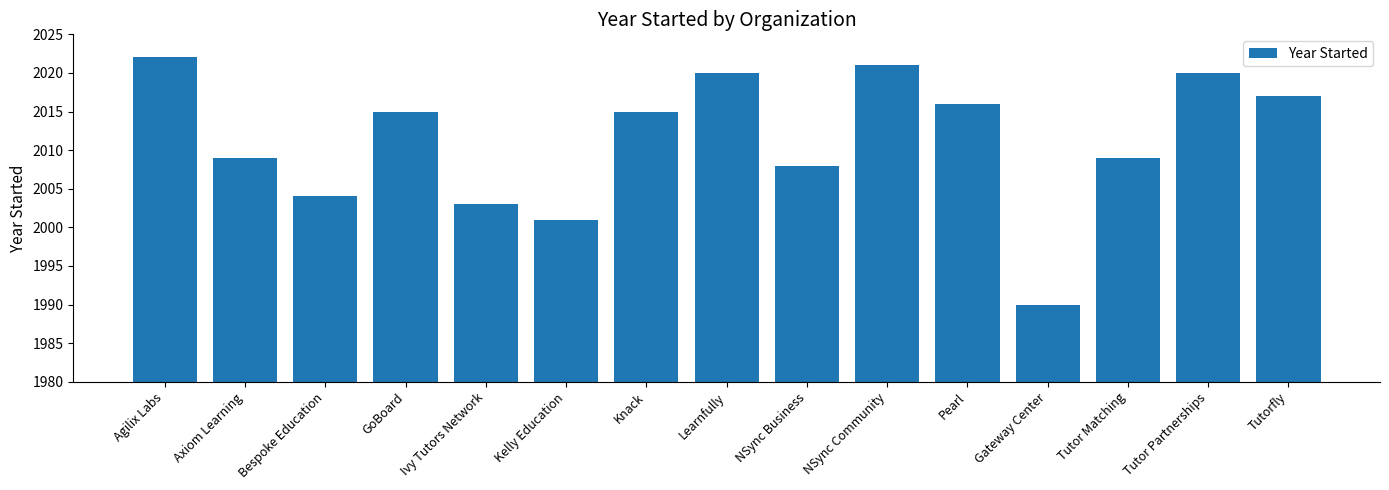

What is the ratio of the value at Bespoke Education to the value at Learnfully?

1.0